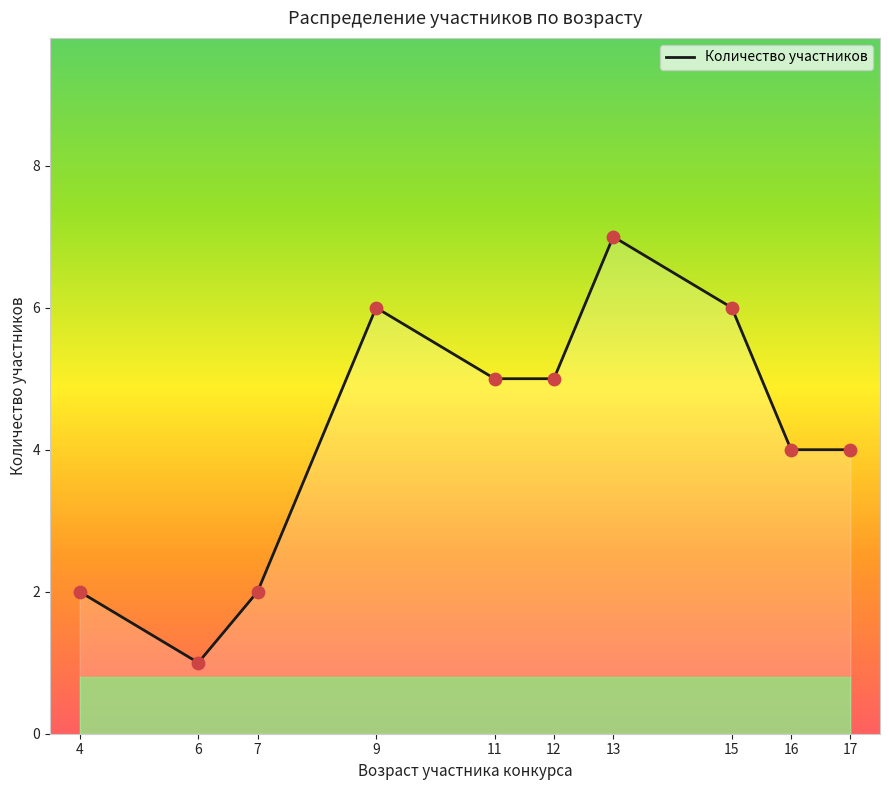

What is the difference between the maximum and minimum values?

6.0